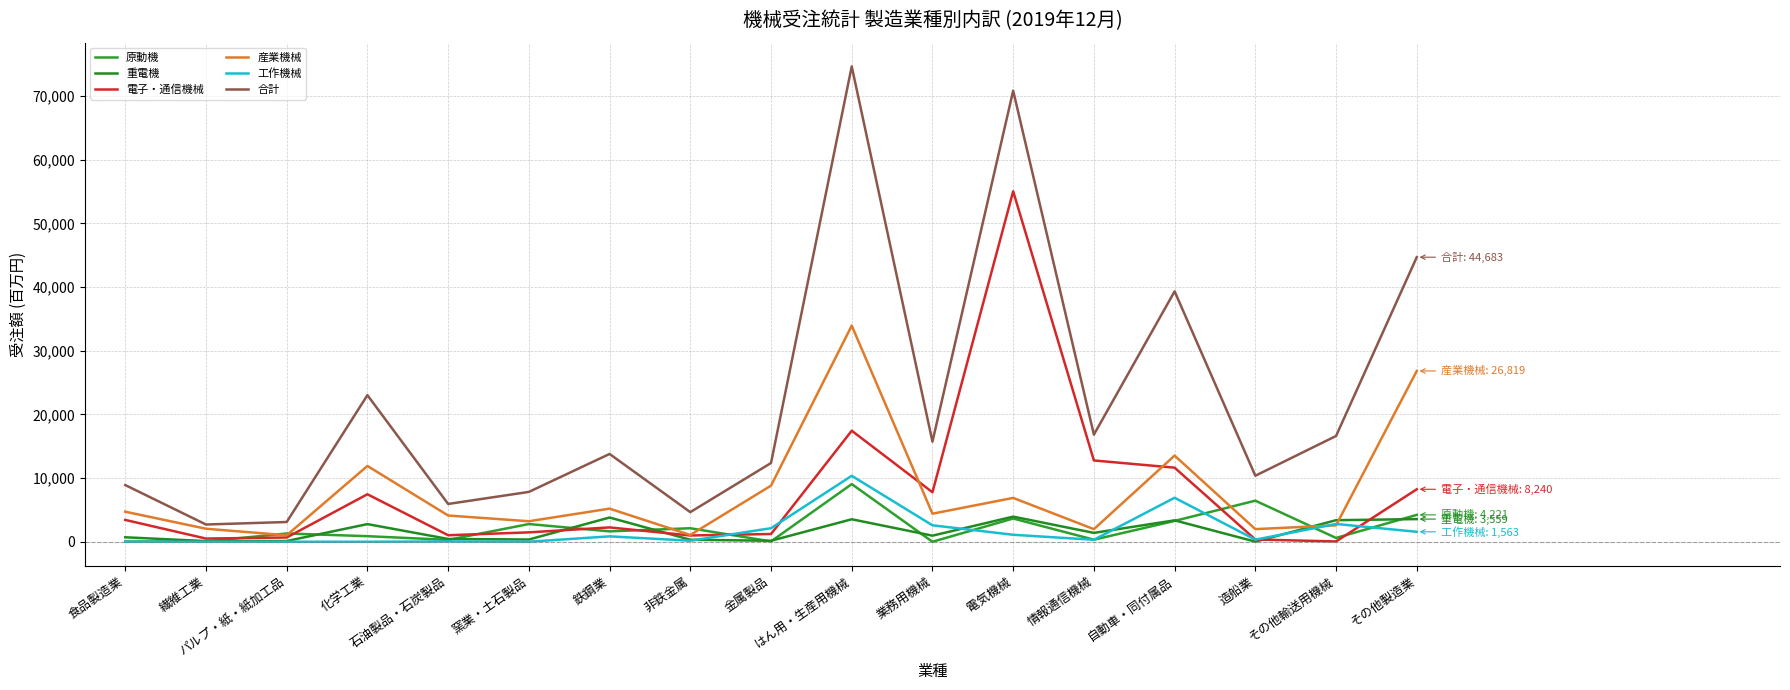

Where is the first local minimum for 工作機械?

窯業・土石製品